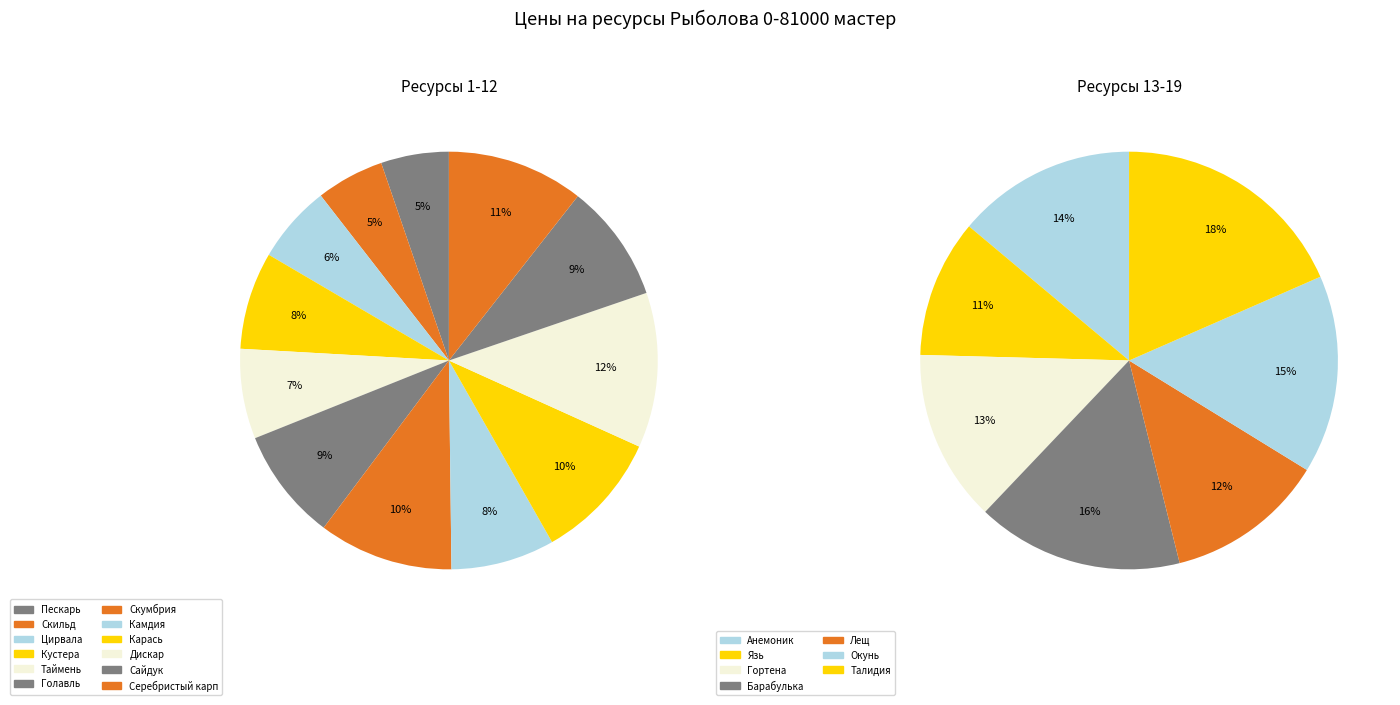

Which category has the smallest portion of the pie?

Пескарь